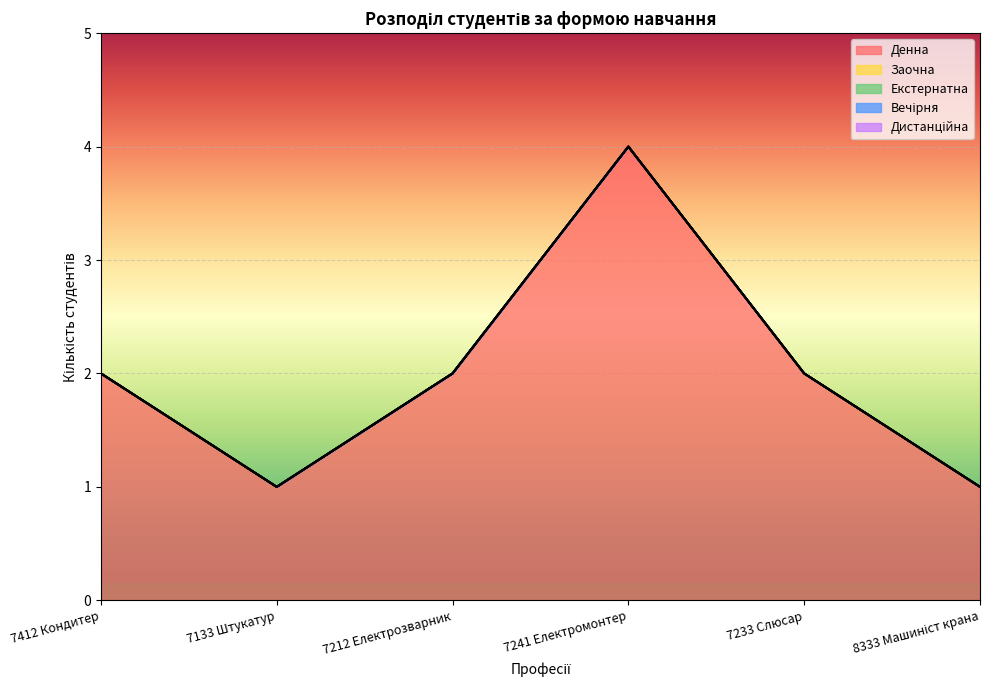

Rank the series at 7412 Кондитер from lowest to highest value.

Заочна, Екстернатна, Вечірня, Дистанційна, Денна